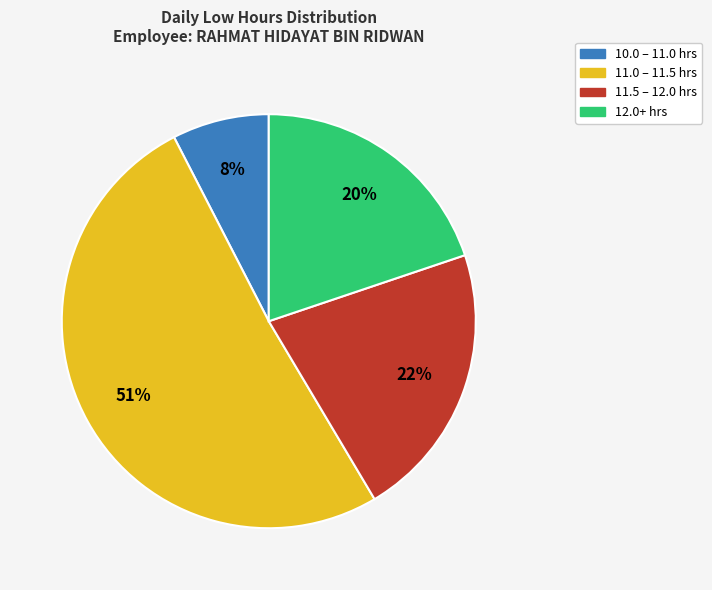

Is it true that 11.5 – 12.0 hrs is 22% of the pie?

True